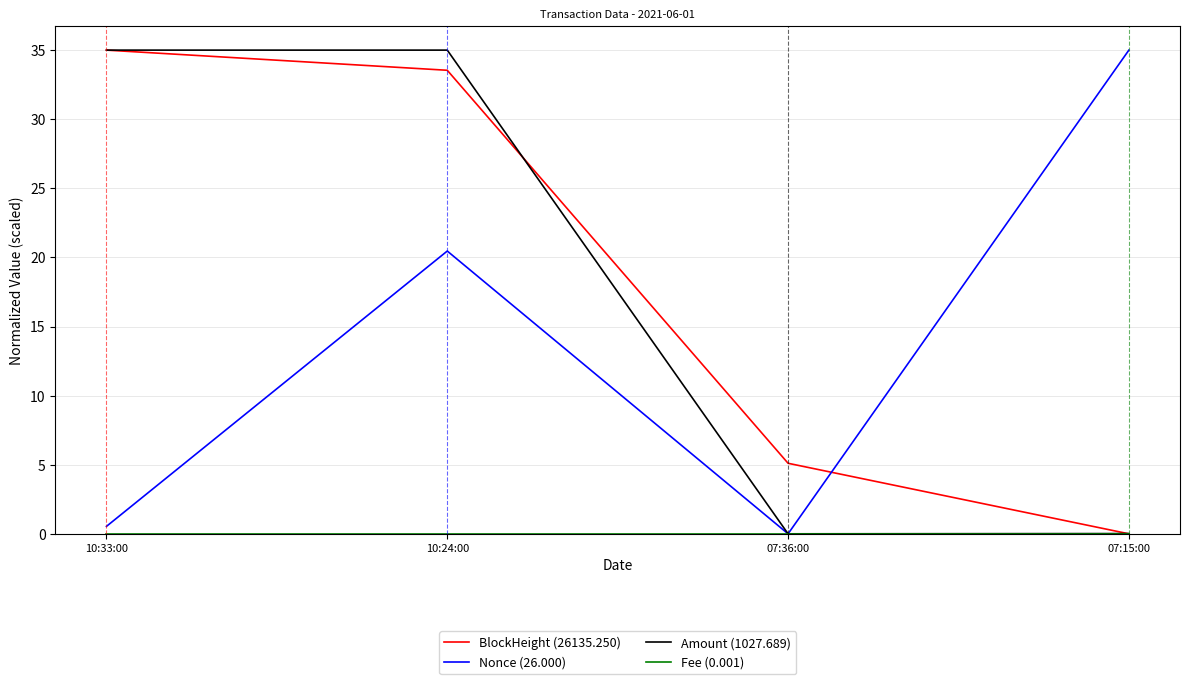

The Nonce (26.000) series shows 0.5 at 10:33:00. True or false?

True